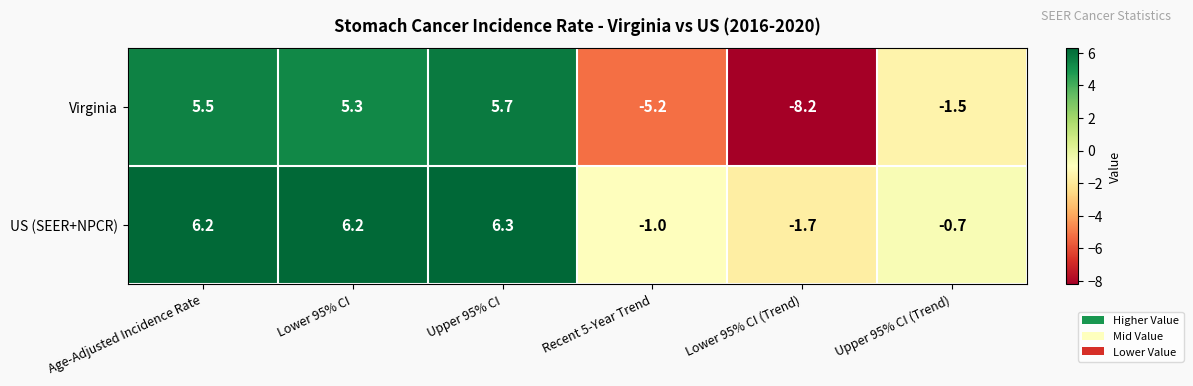

True or false: Virginia has a value of -2.5 at Upper 95% CI (Trend).

False